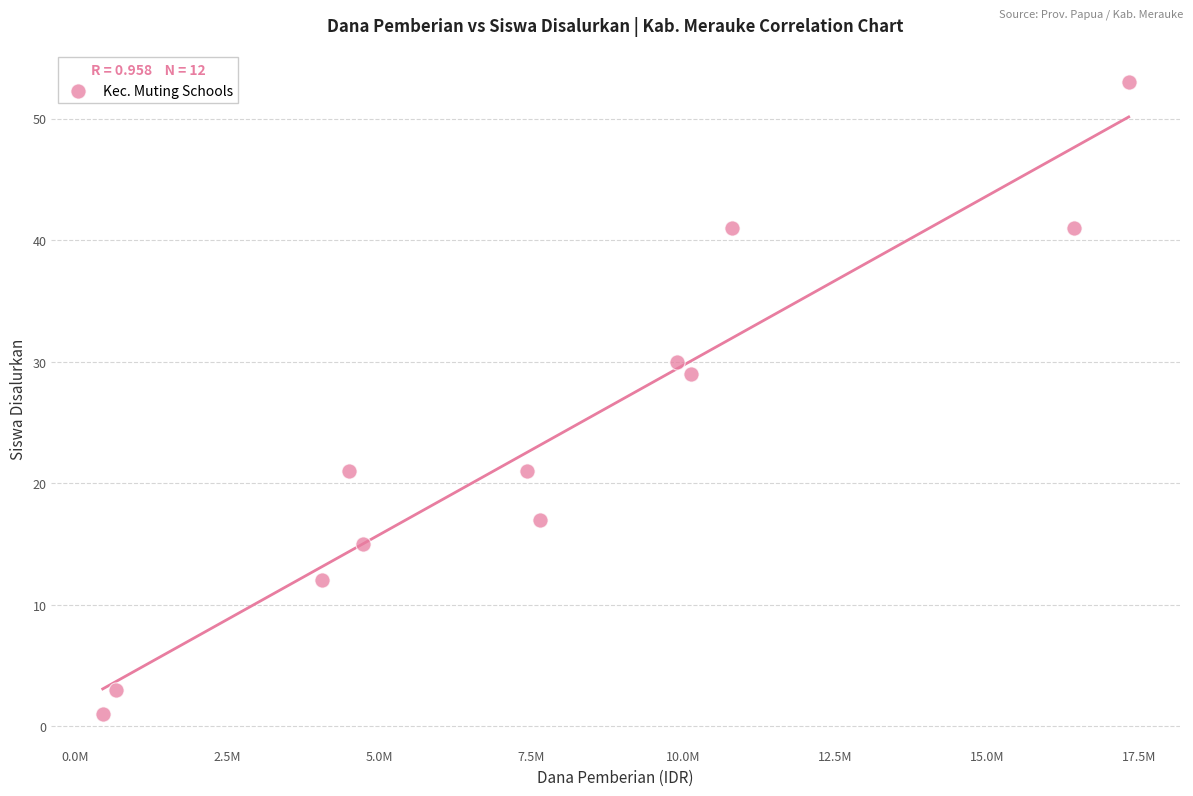

What is the average Y value?

24